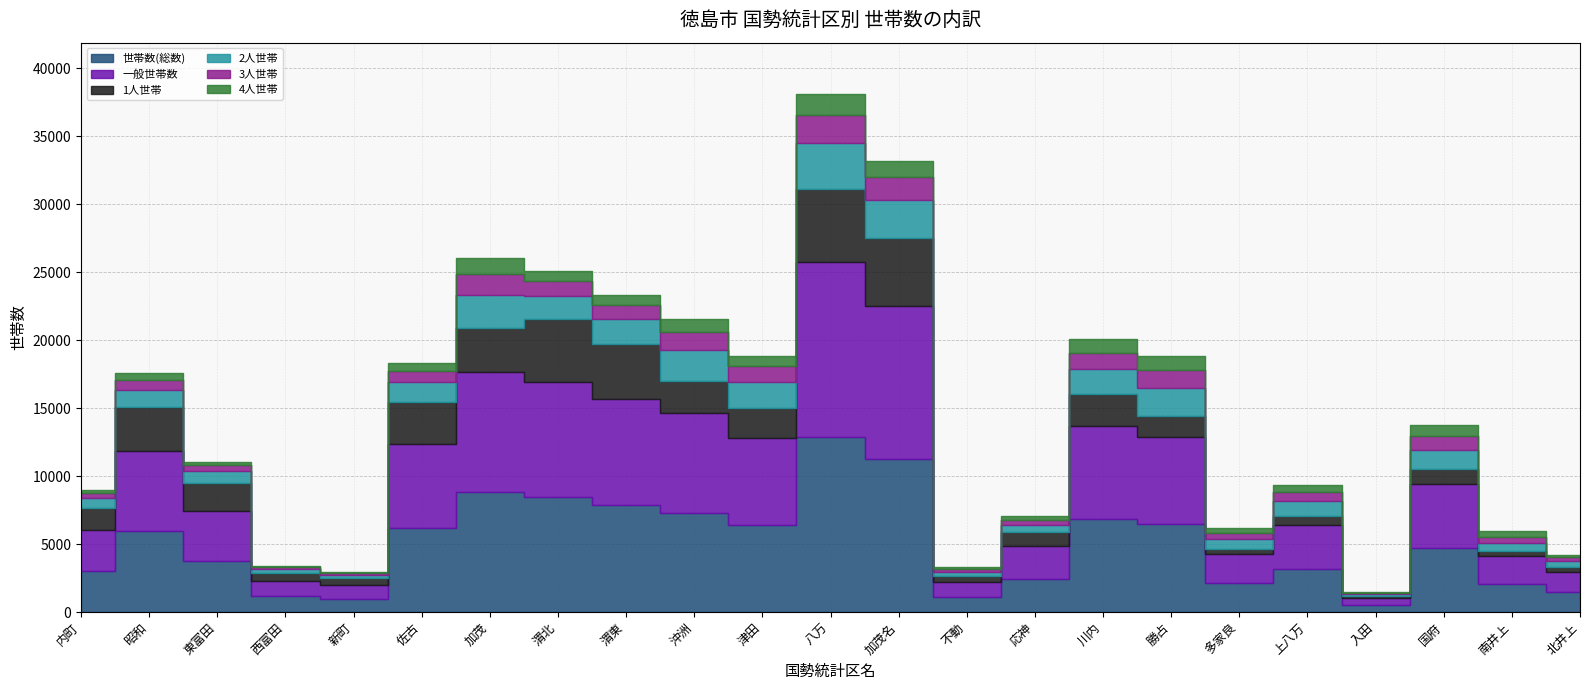

What value does the 4人世帯 series have at 昭和, to the nearest 50?

550